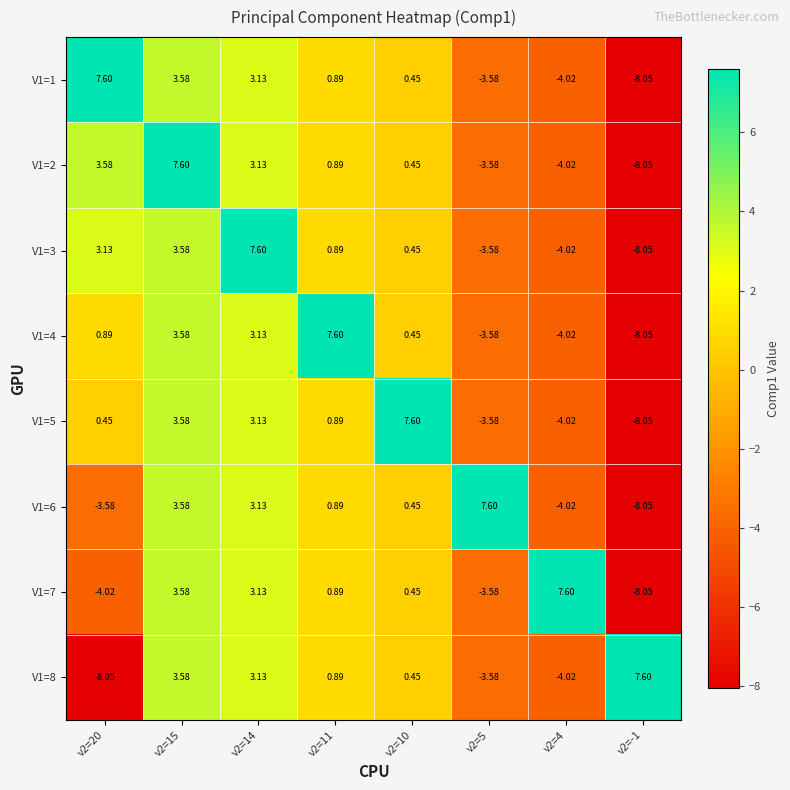

Which series has the largest range (max minus min)?

V1=1